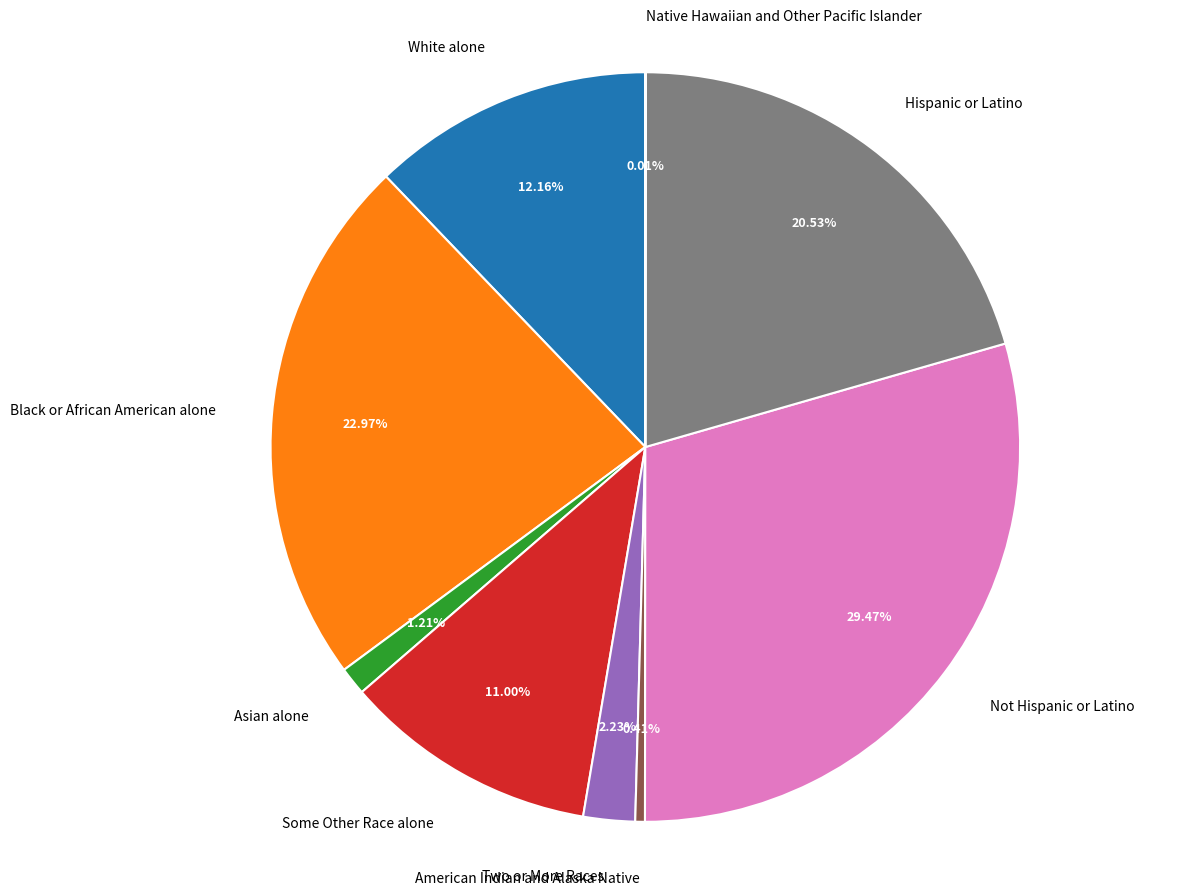

What is the largest slice in the pie chart?

Not Hispanic or Latino